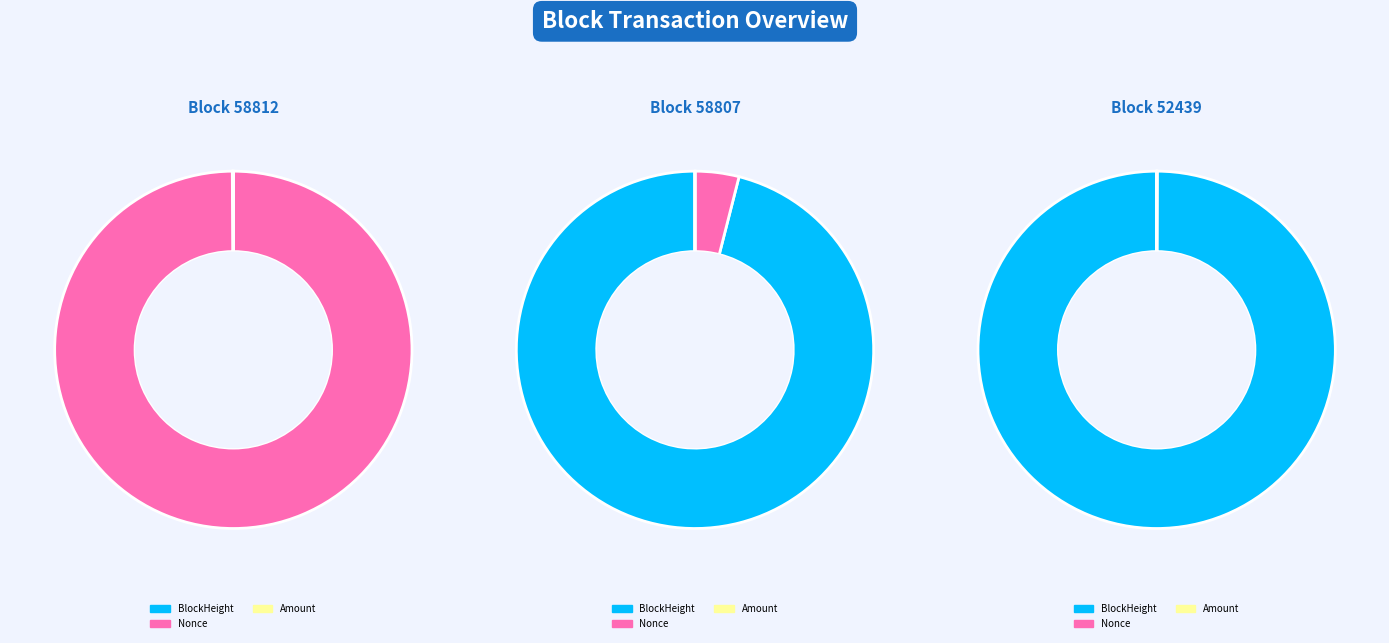

Which slice is the largest?

58812